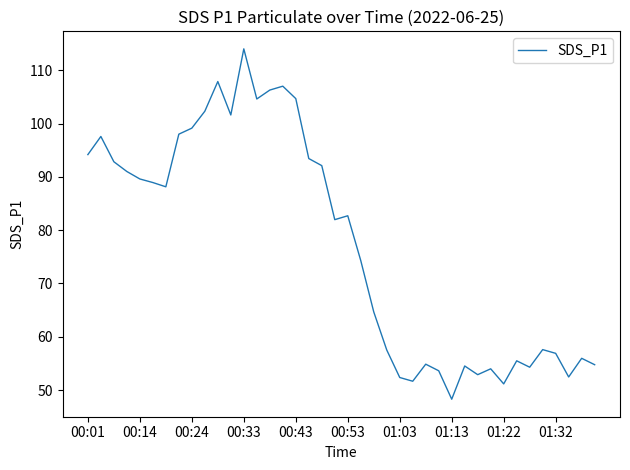

What is the difference between the maximum and minimum values?

65.7